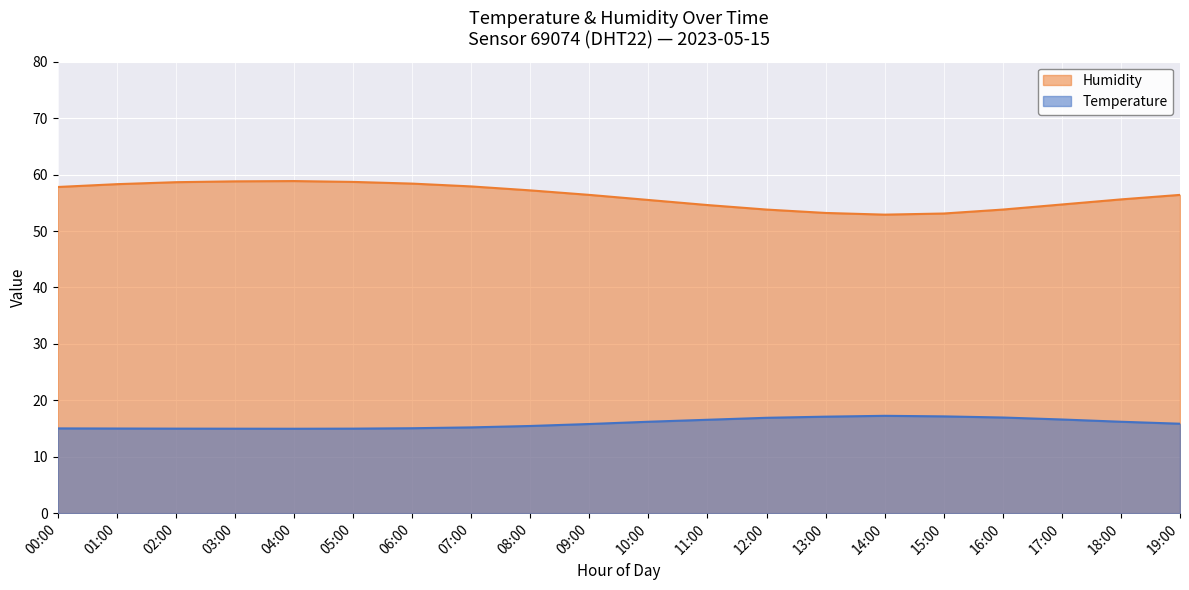

What is the sum of all Humidity values?

1124.6